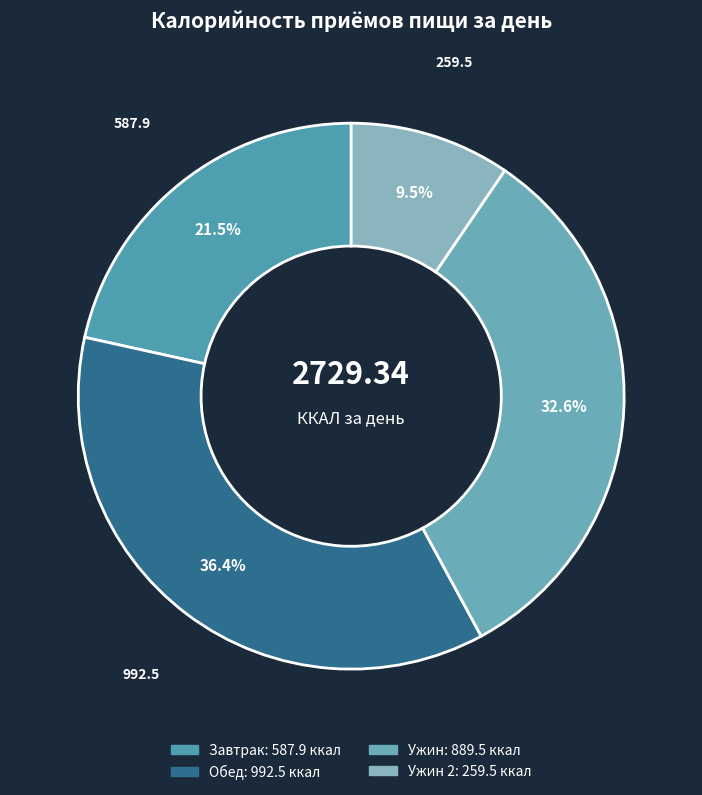

True or false: Завтрак accounts for 22% of the total.

True